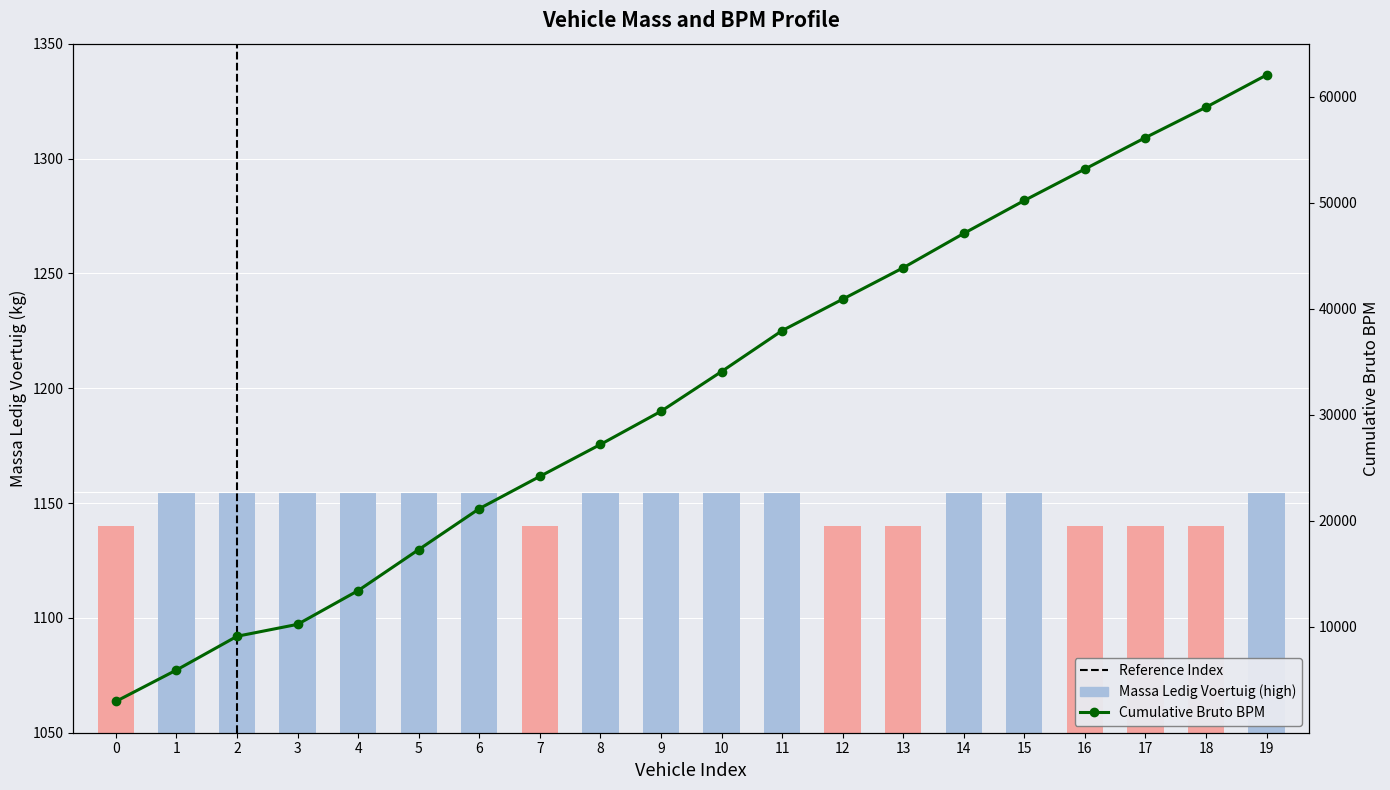

How many data points in Cumulative Bruto BPM are less than 34089?

10